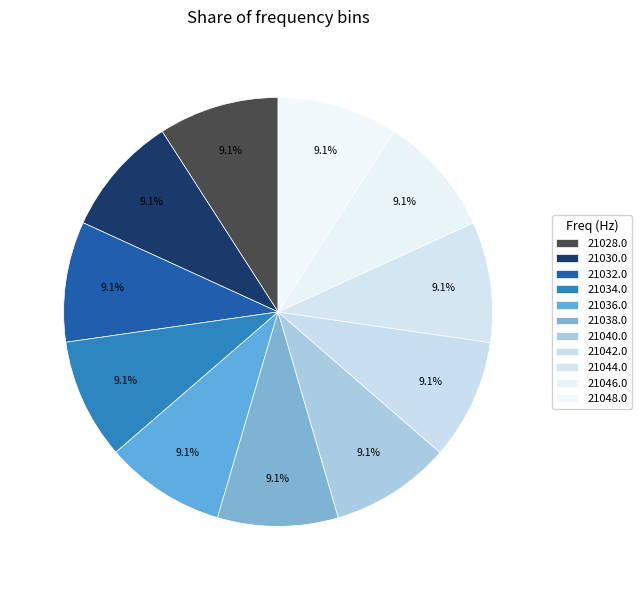

What is the ratio of the value at 21042.0 to the value at 21030.0?

1.0